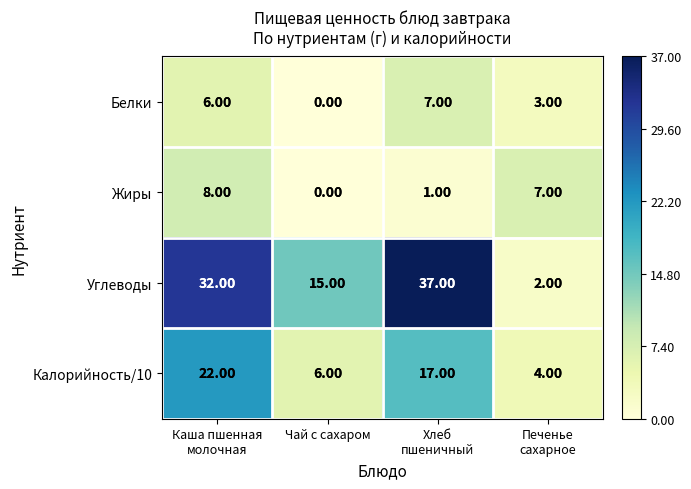

Rank the series at Печенье
сахарное from highest to lowest value.

Жиры, Калорийность/10, Белки, Углеводы